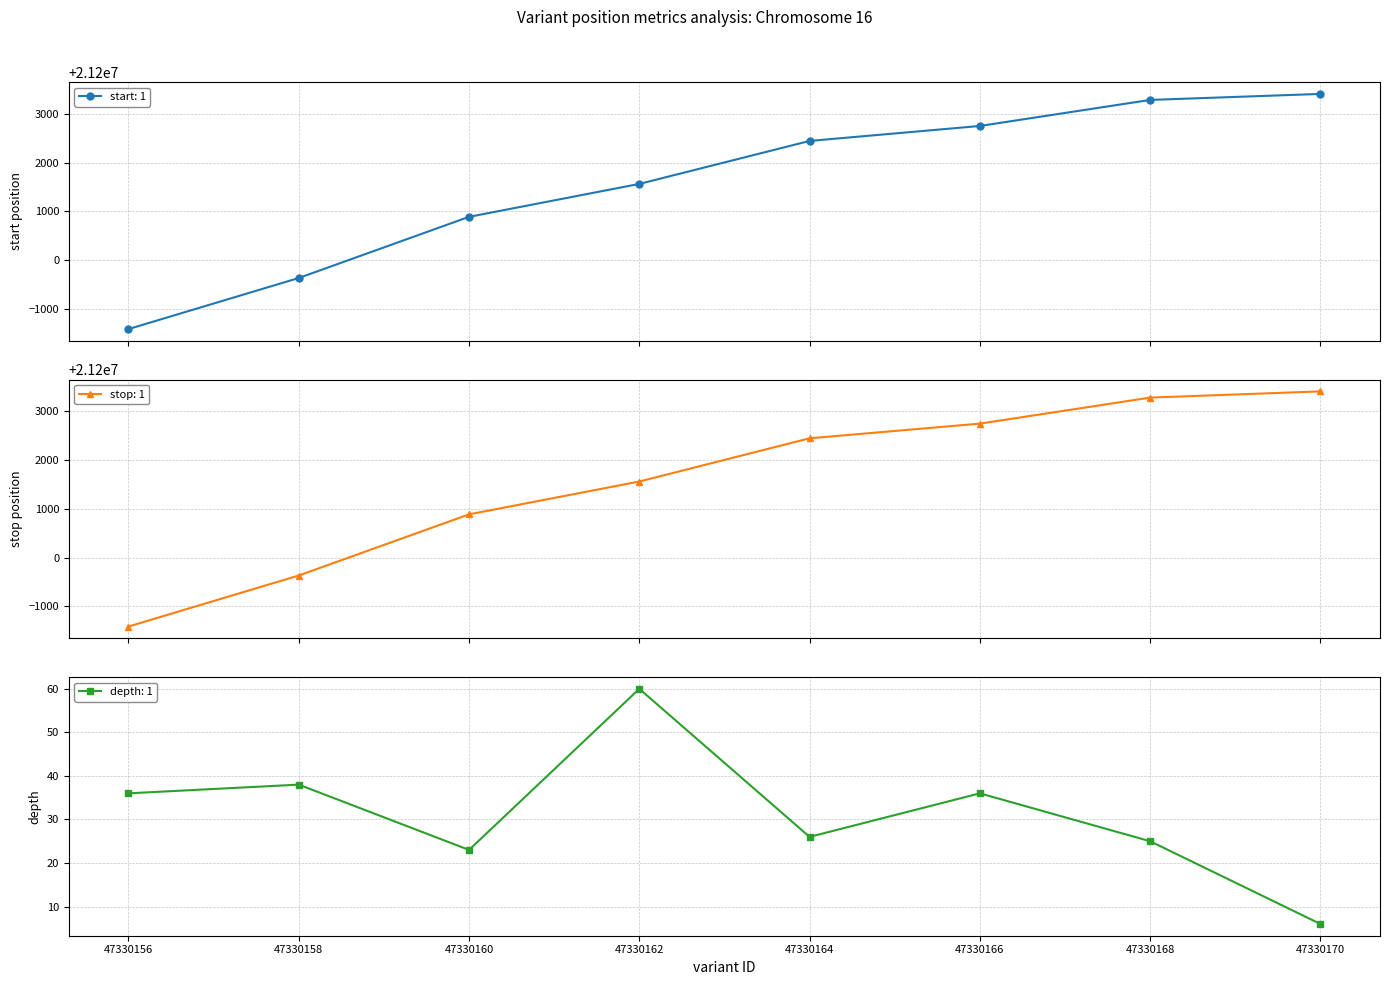

What is the value of the stop point at the 6th from the left?

21202751